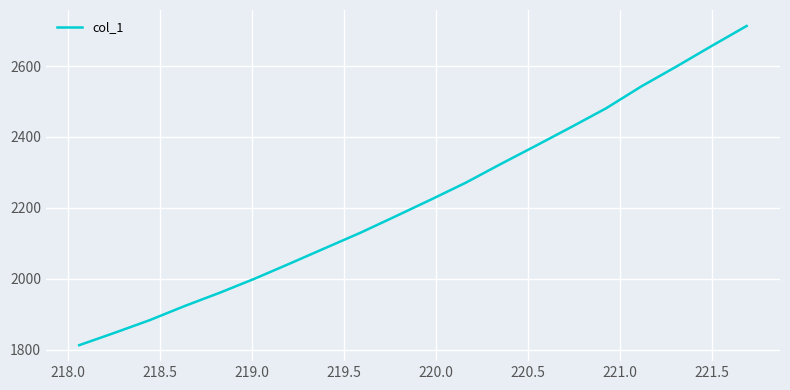

How many lines are shown in the chart?

1